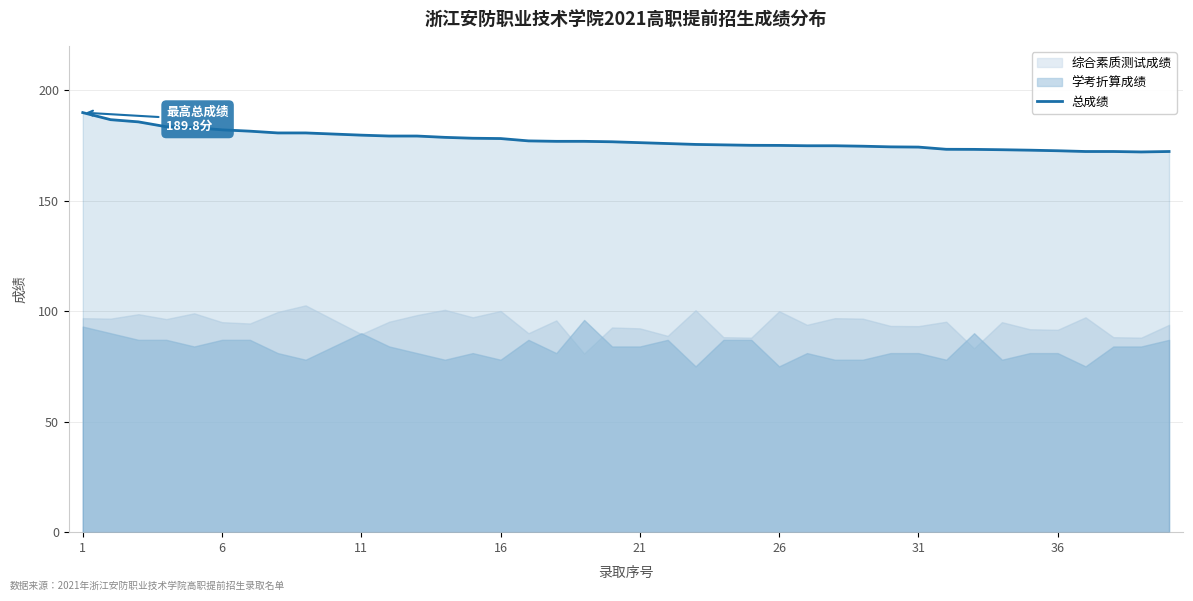

What is the maximum value for 总成绩?

189.8